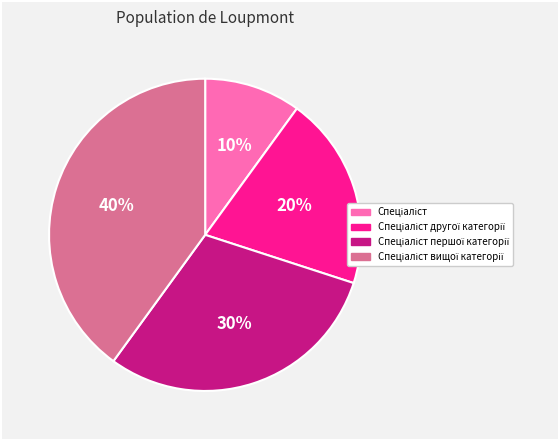

Is there a majority slice in this chart?

No